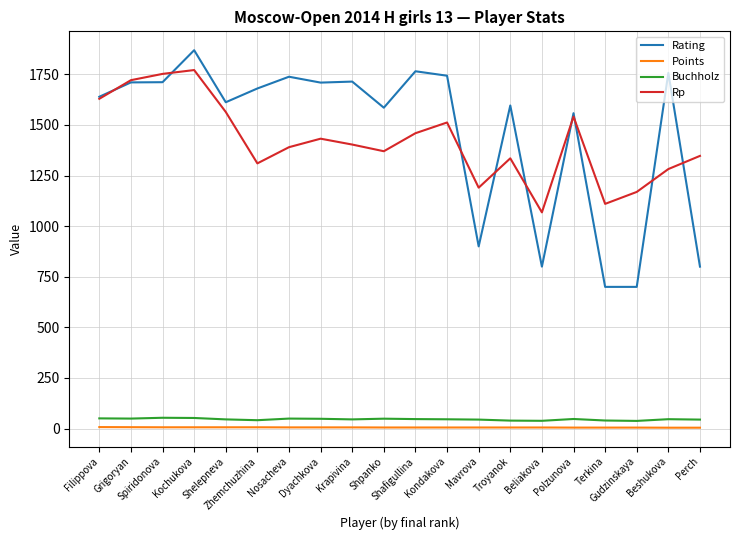

What is the spread (max minus min) of values at Kochukova?

1862.5